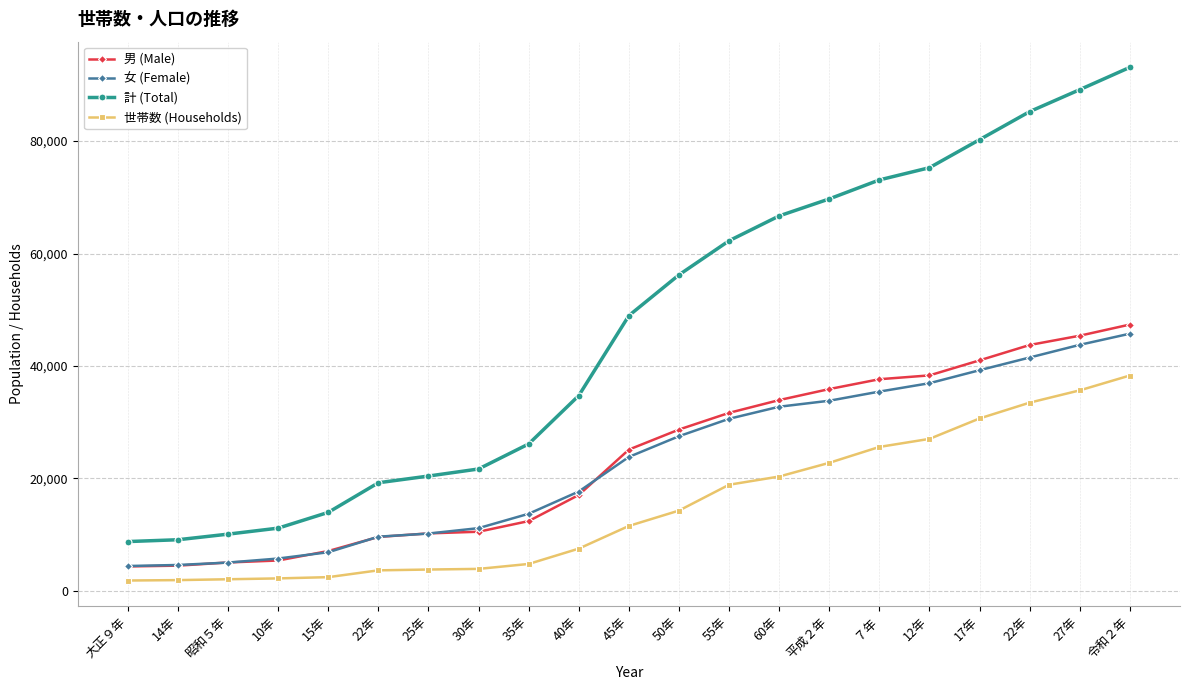

At which label is 計 (Total) closest to 50948?

45年